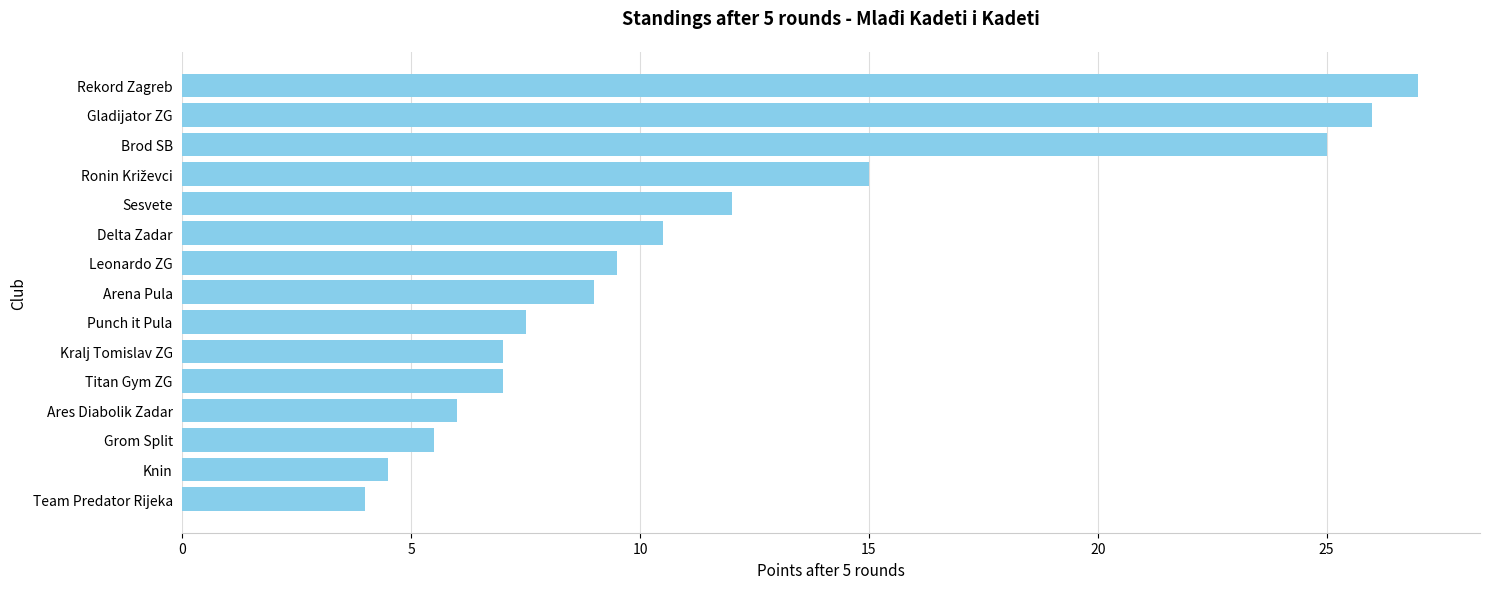

The chart shows a value of 18.8 at Rekord Zagreb. True or false?

False